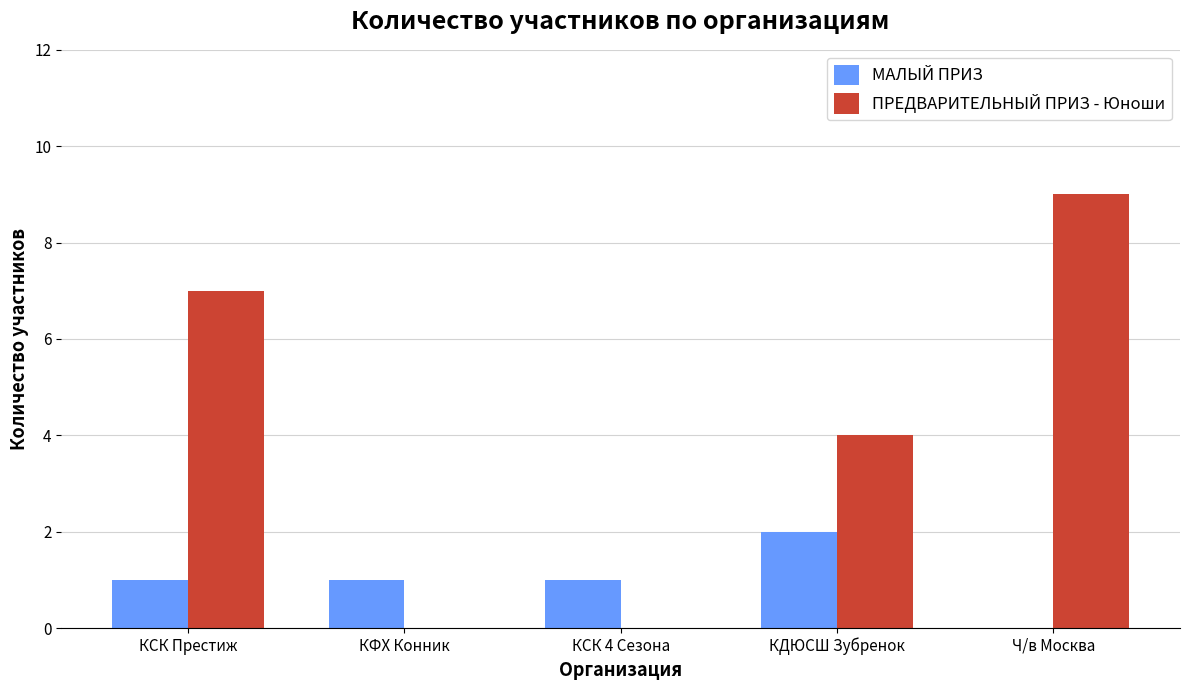

What is the approximate value of МАЛЫЙ ПРИЗ at КДЮСШ Зубренок?

2